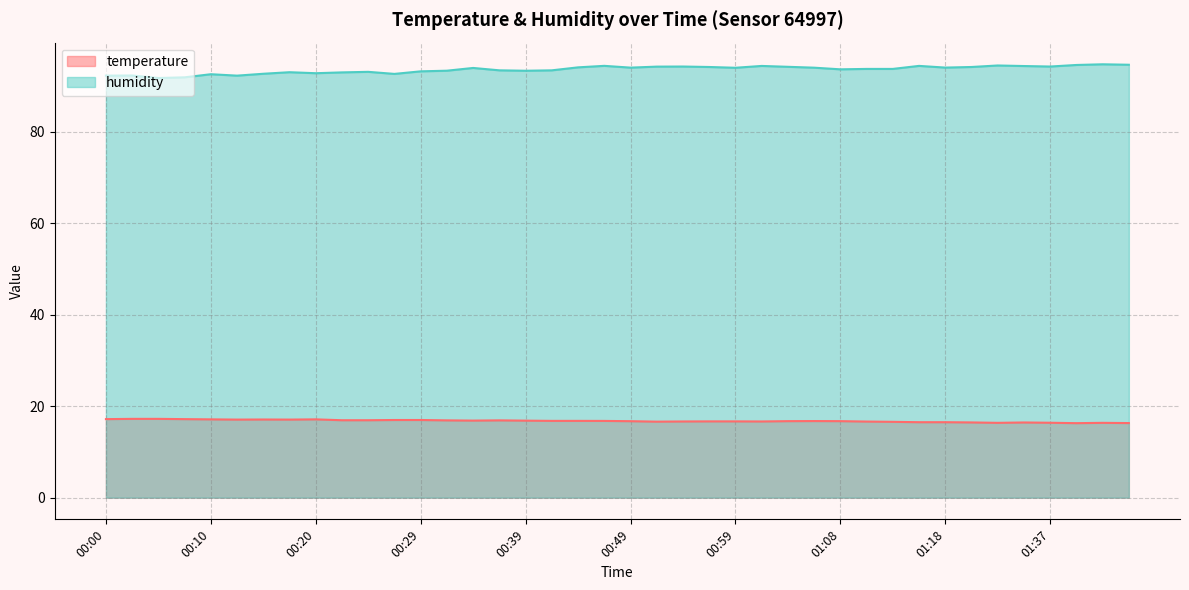

Reading left to right, what are all the values shown in this chart?

temperature: 17.2	17.2	17.2	17.2	17.1	17.1	17.1	17.1	17.1	16.9	16.9	17.0	17.0	16.9	16.8	16.9	16.8	16.8	16.8	16.8	16.7	16.6	16.6	16.7	16.7	16.6	16.7	16.7	16.7	16.6	16.6	16.5	16.5	16.4	16.4	16.4	16.4	16.3	16.4	16.3
humidity: 92.2	92.2	91.7	91.8	92.5	92.2	92.6	93.0	92.7	92.9	93.0	92.6	93.2	93.3	93.9	93.4	93.3	93.4	94.0	94.3	94.0	94.2	94.2	94.1	93.9	94.3	94.1	94.0	93.6	93.7	93.7	94.3	94.0	94.1	94.4	94.3	94.2	94.5	94.7	94.6